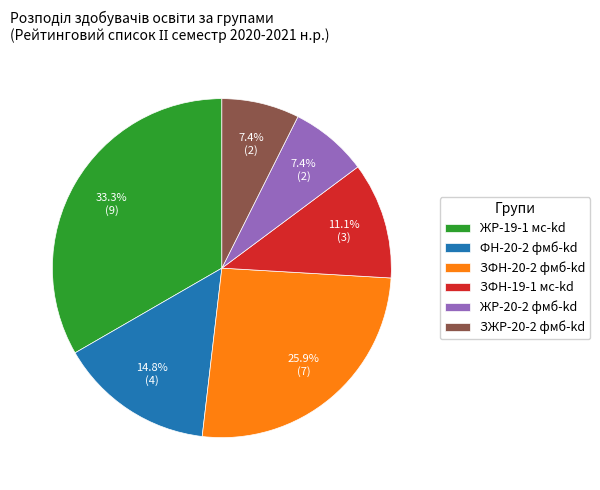

True or false: ЗФН-19-1 мс-kd accounts for 26% of the total.

False